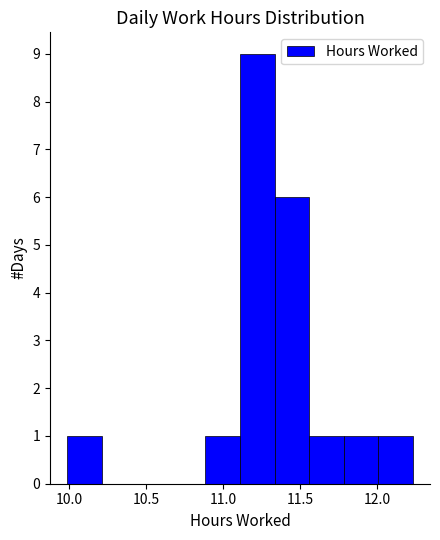

Reading left to right, list every bar in this chart as the range it spans on the x-axis followed by its height. Neither the bar edges nor the heights are printed on the chart, so give them approximately, as read against the axes.

10.00 to 10.20: 1
10.20 to 10.45: 0
10.45 to 10.65: 0
10.65 to 10.90: 0
10.90 to 11.10: 1
11.10 to 11.35: 9
11.35 to 11.55: 6
11.55 to 11.80: 1
11.80 to 12.00: 1
12.00 to 12.25: 1